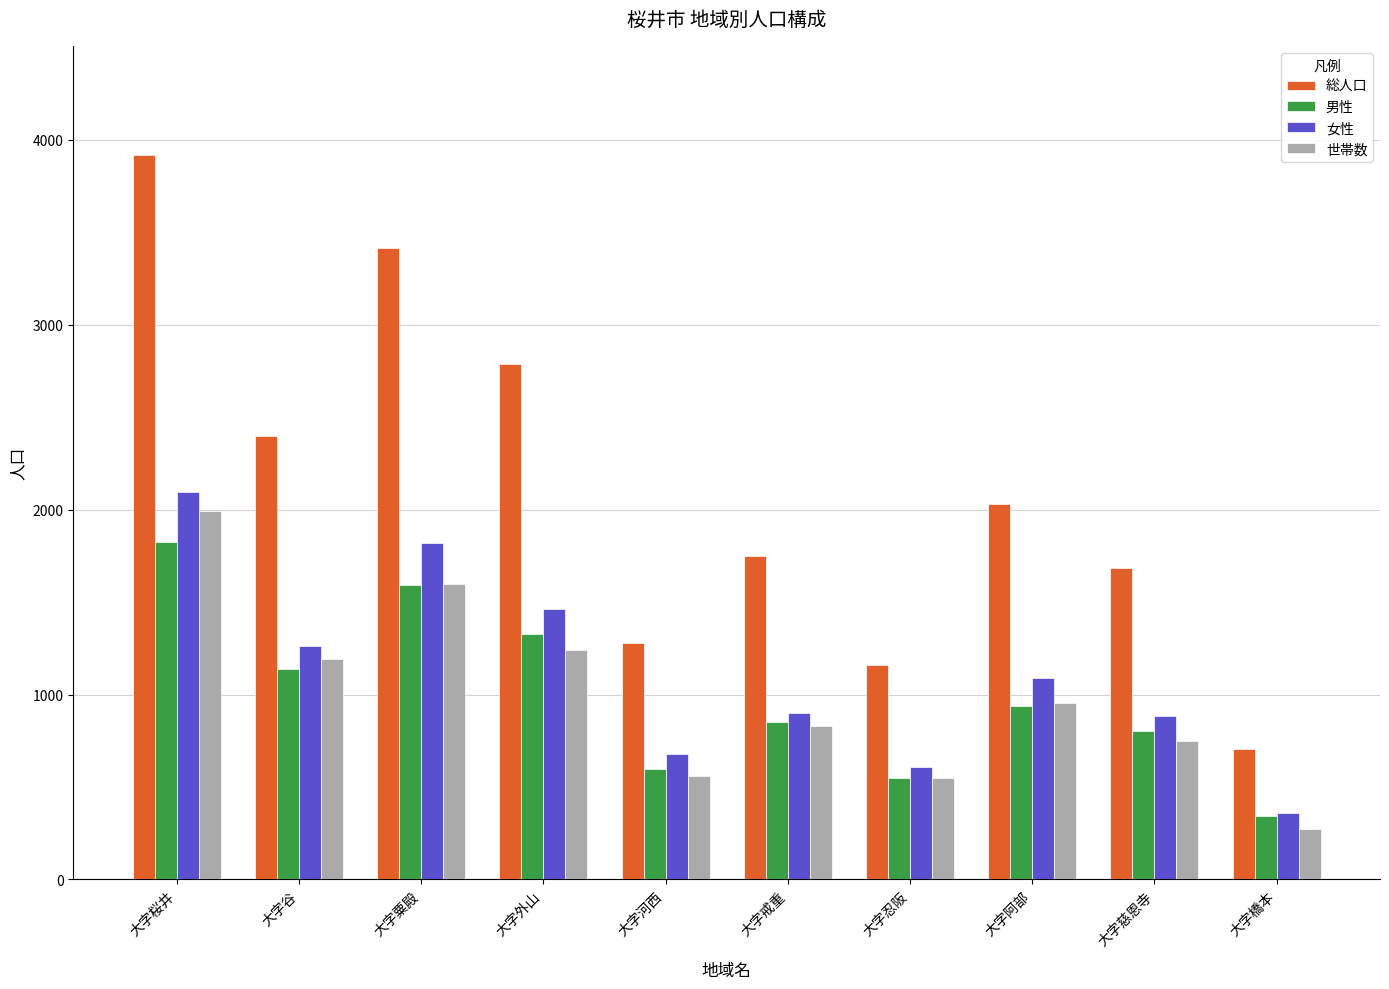

Which series has the largest range (max minus min)?

総人口